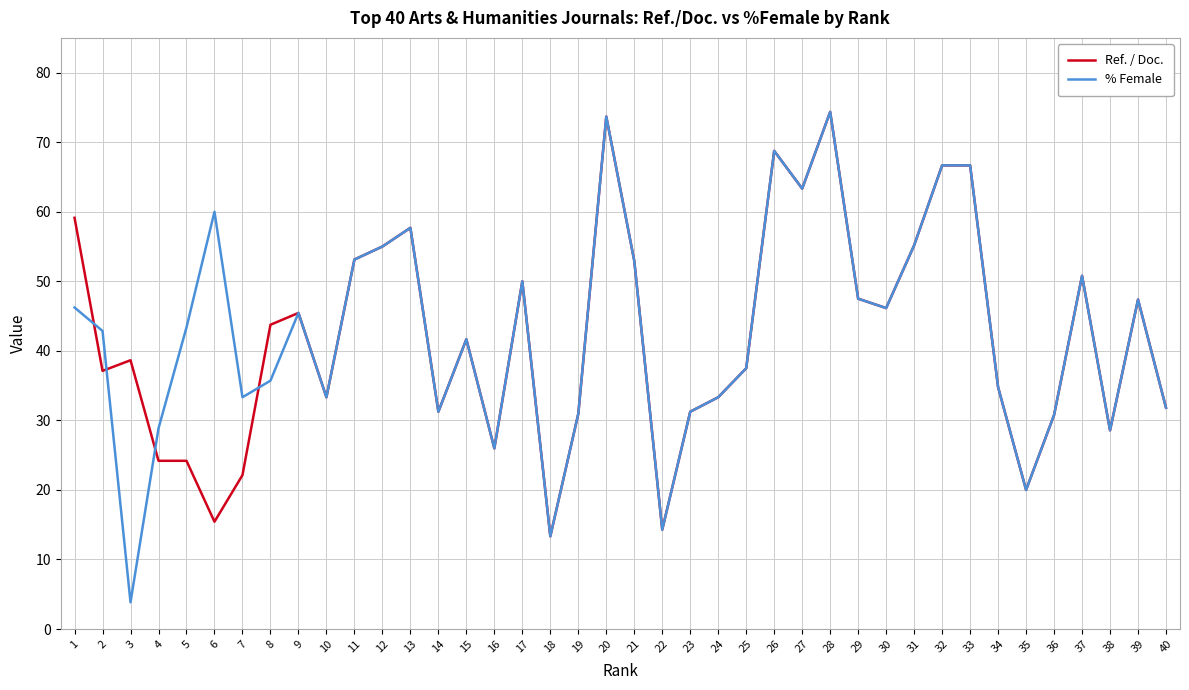

At which category does Ref. / Doc. reach its first local peak?

3